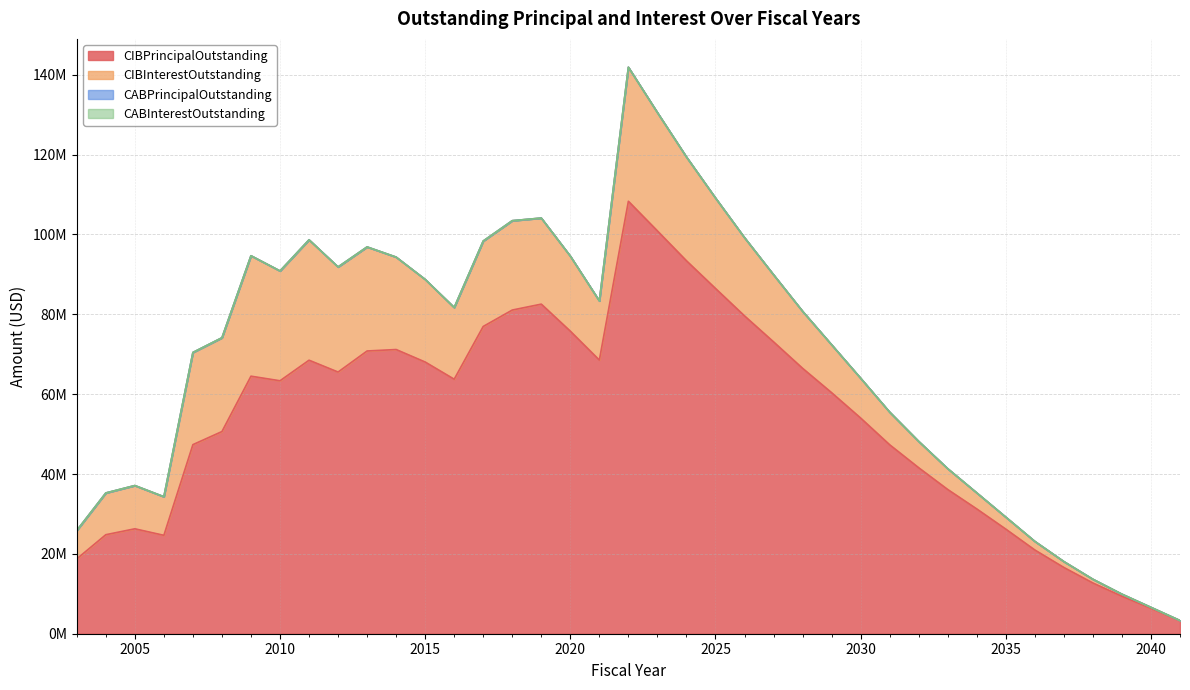

What is the value of the CIBPrincipalOutstanding point at the 13th from the left?

68050000.0